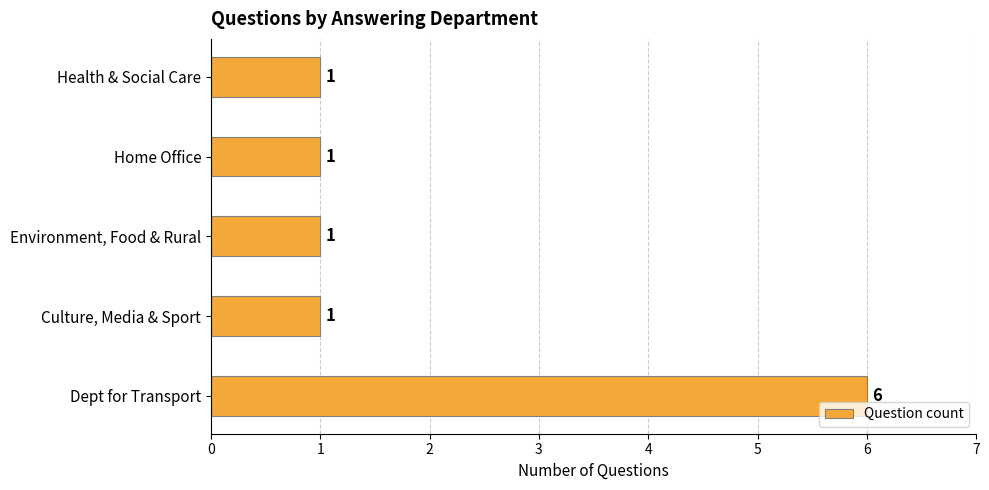

What is the difference between the values at Dept for Transport and Environment, Food & Rural?

5